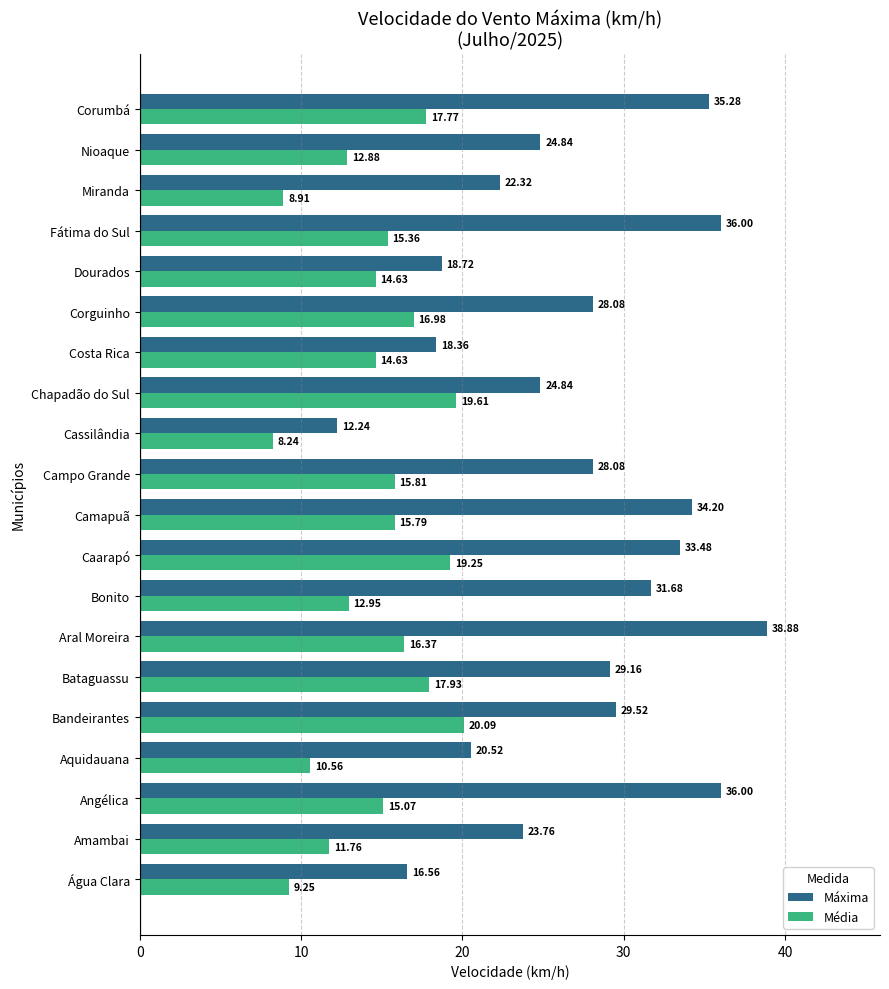

List the series in order of their peak value, highest first.

Máxima, Média